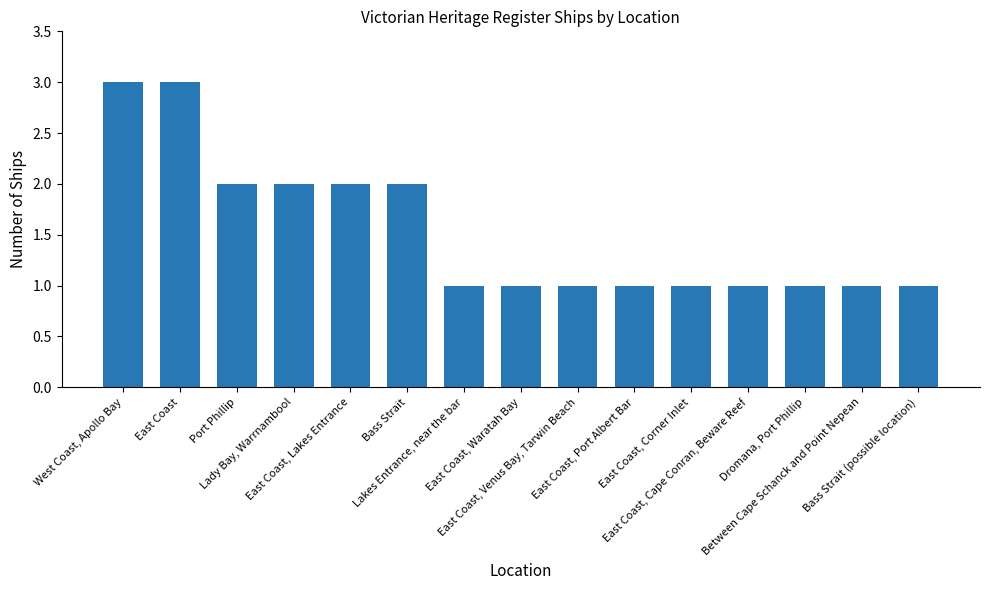

What is the minimum value shown in the chart?

1